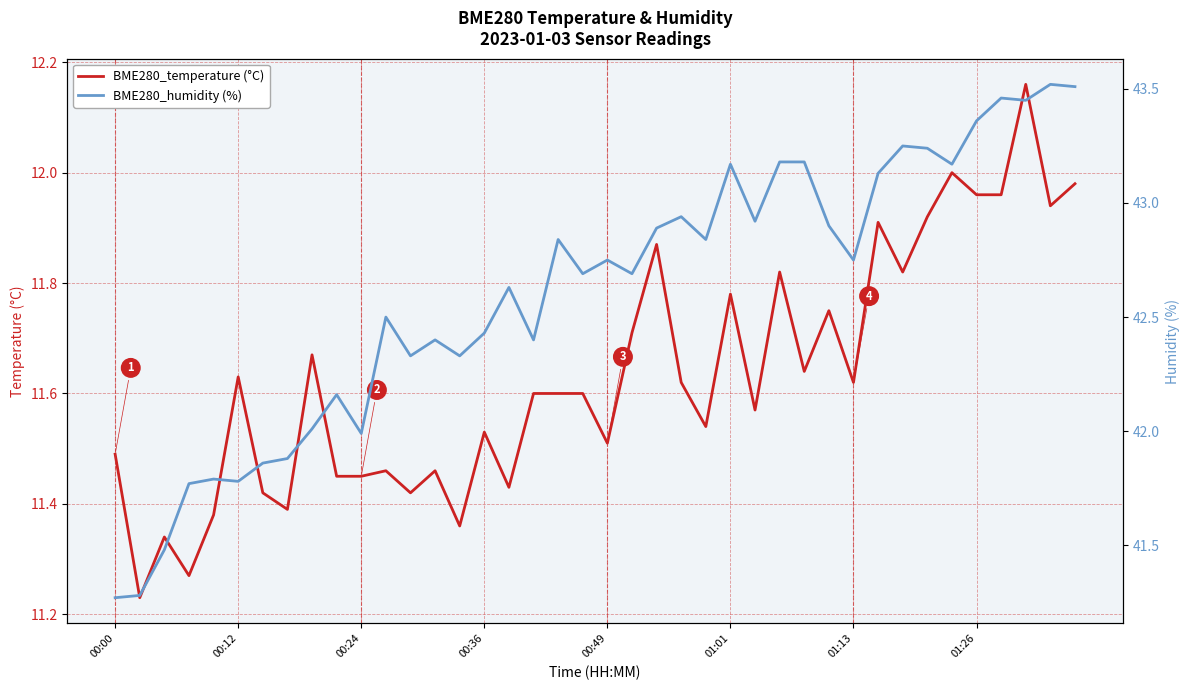

Between 28 and 12, which is larger?

28